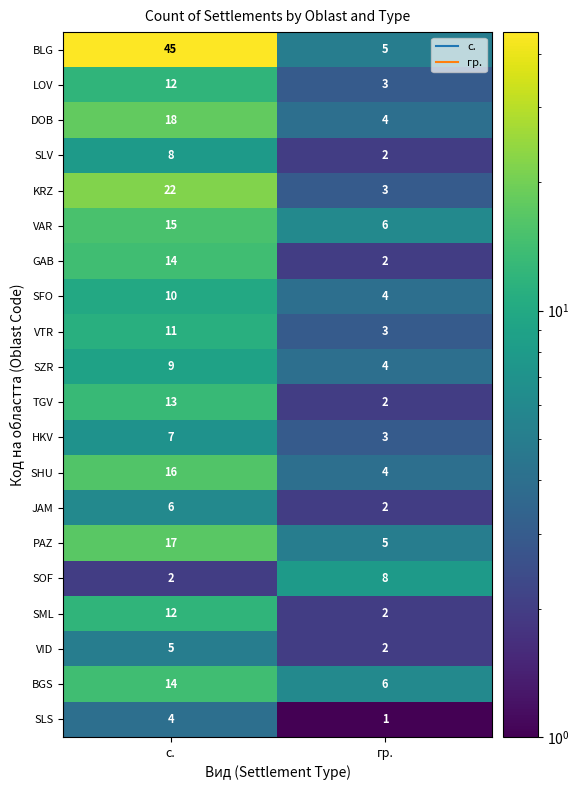

What is the maximum value shown in the chart?

45